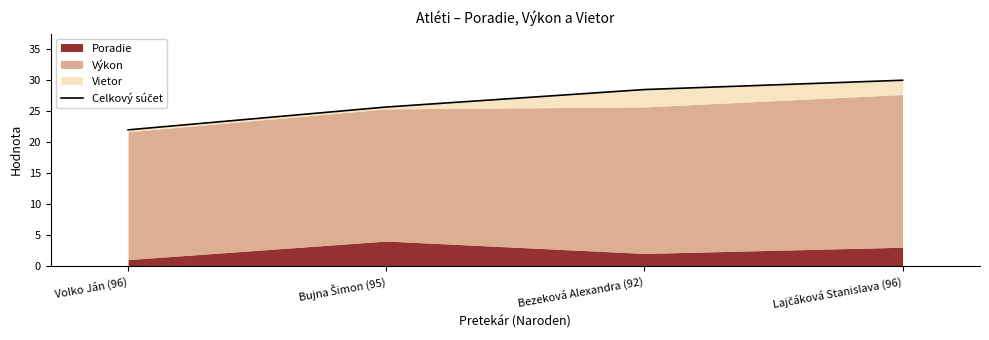

At which category does the chart reach its peak across all series?

Lajčáková Stanislava (96)